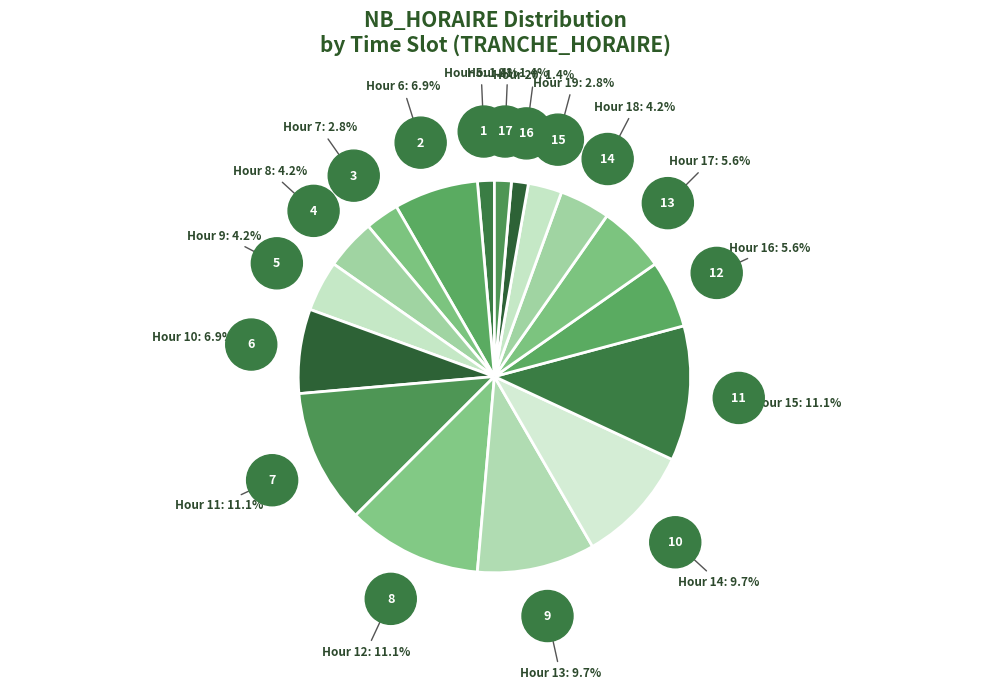

How many segments does this pie chart have?

17